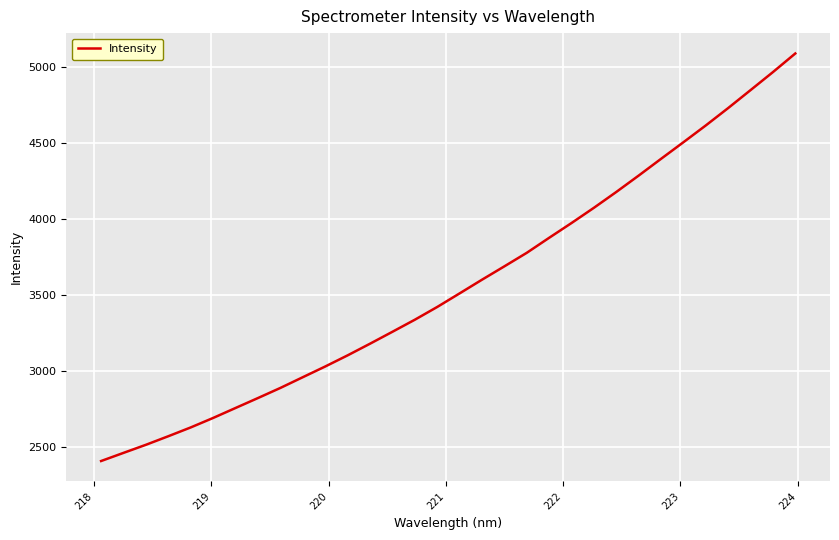

How many values exceed 3510?

16